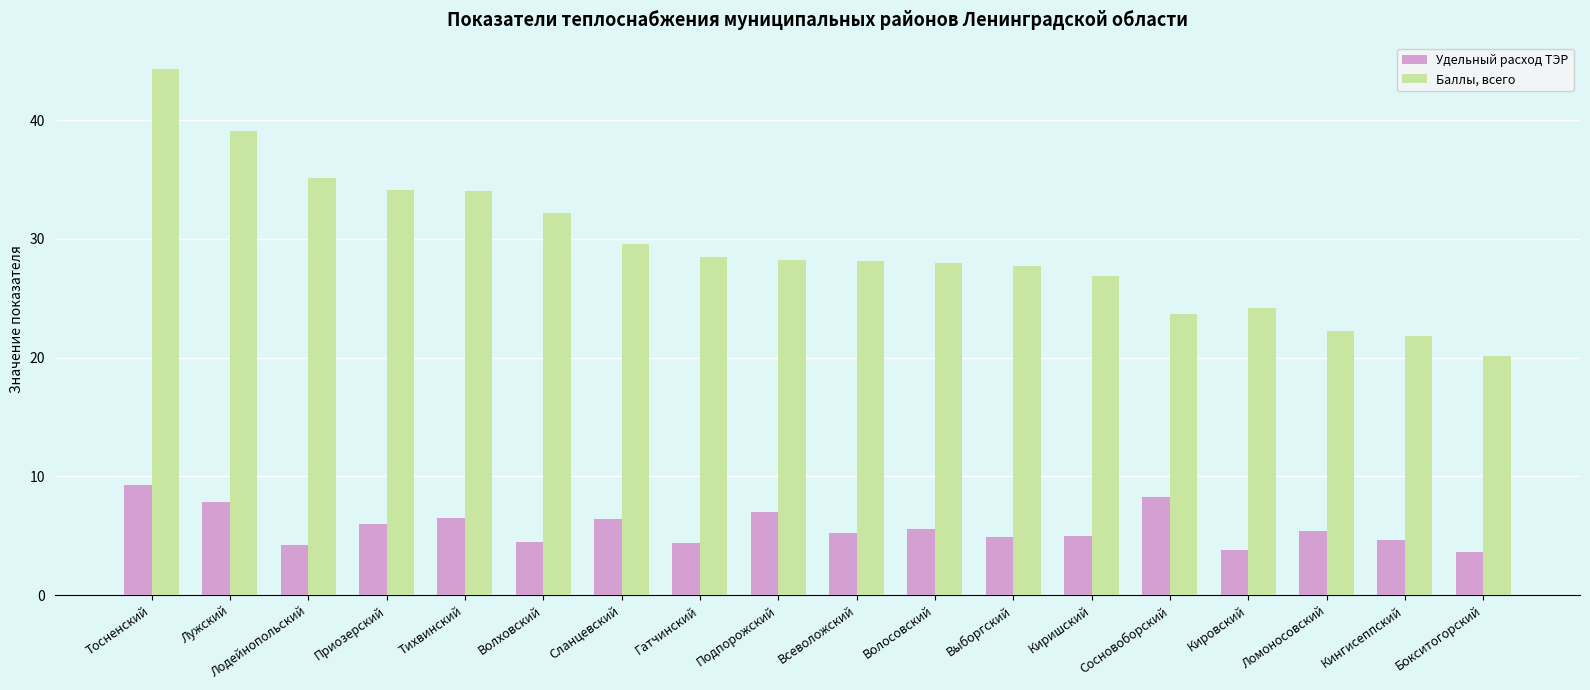

What is the label of the 13th bar from the right?

Волховский